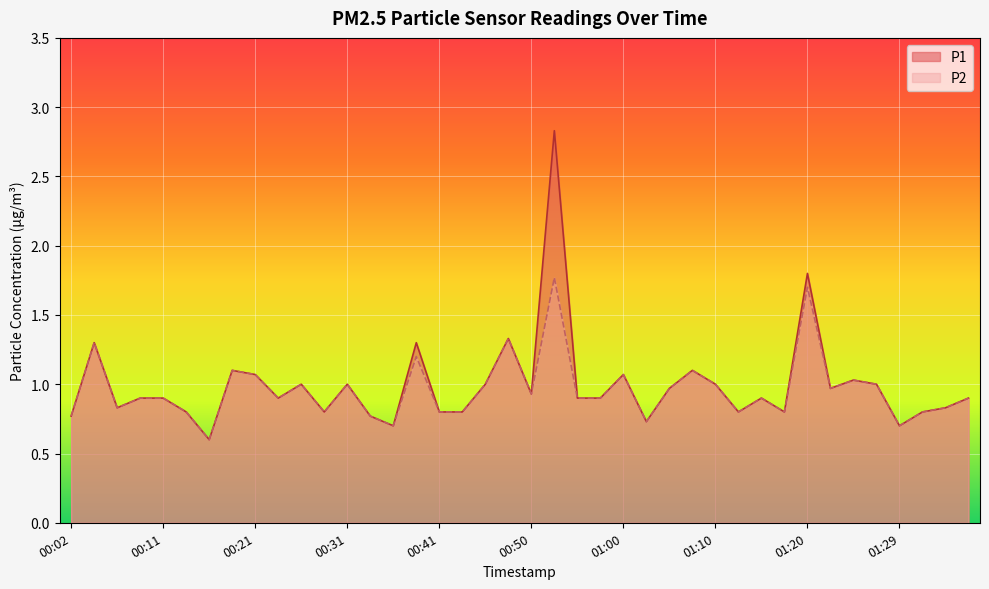

List the series in order of their peak value, highest first.

P1, P2